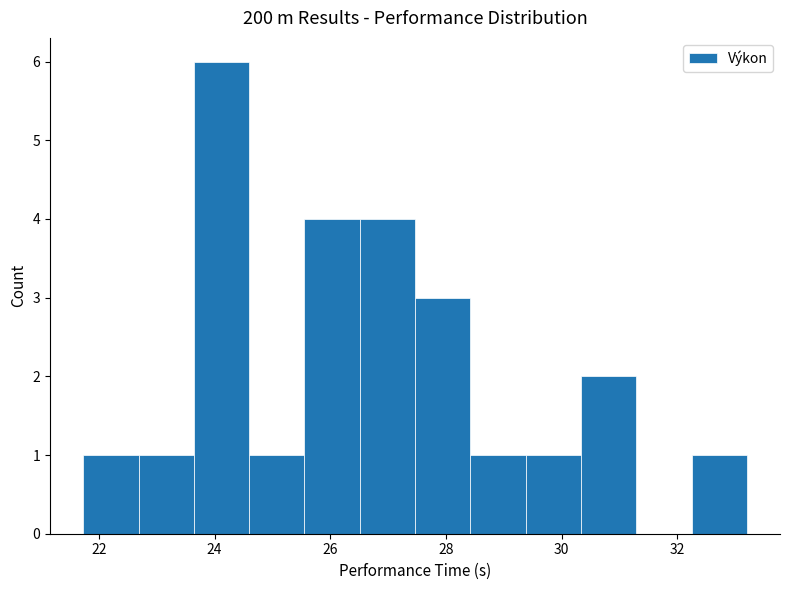

Reading left to right, transcribe this chart: for each bar, give the range it covers on the x-axis and its height. Neither the bar edges nor the heights are printed on the chart, so give them approximately, as read against the axes.

21.8 to 22.6: 1
22.6 to 23.6: 1
23.6 to 24.6: 6
24.6 to 25.6: 1
25.6 to 26.6: 4
26.6 to 27.4: 4
27.4 to 28.4: 3
28.4 to 29.4: 1
29.4 to 30.4: 1
30.4 to 31.2: 2
31.2 to 32.2: 0
32.2 to 33.2: 1